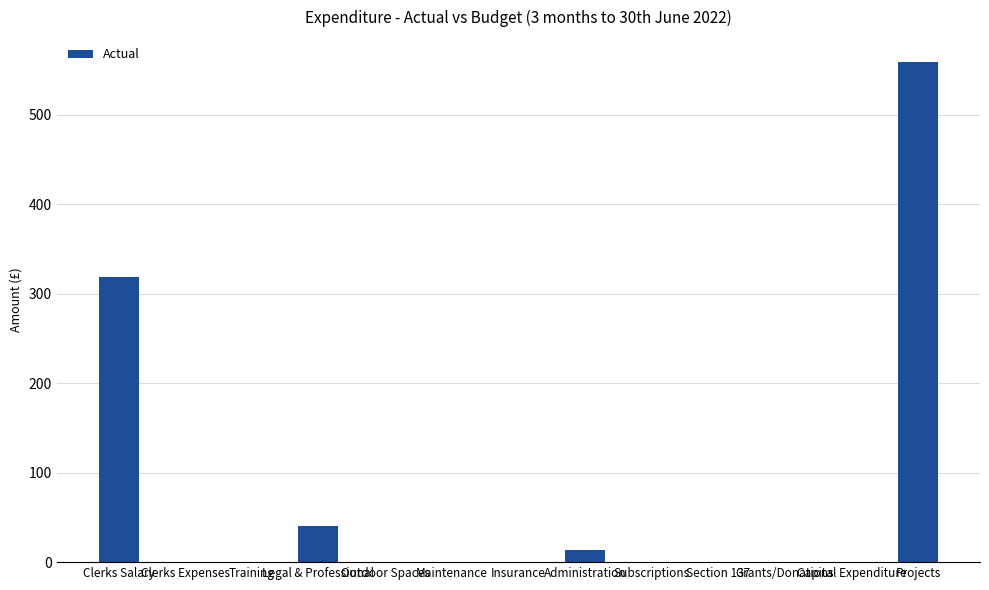

At which label is the value closest to 279?

Clerks Salary